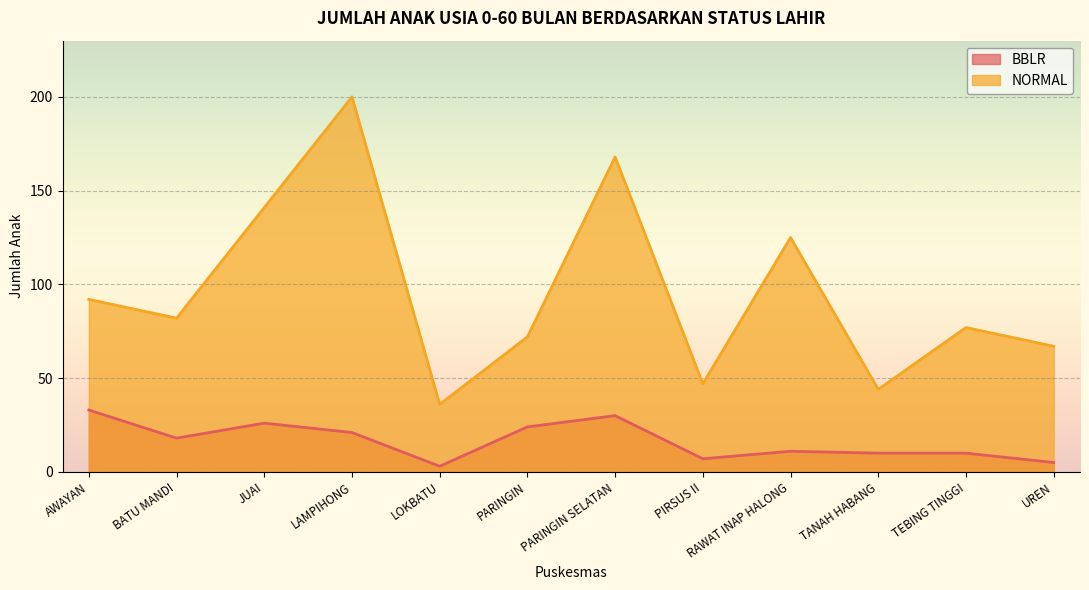

Rank the series at RAWAT INAP HALONG from highest to lowest value.

NORMAL, BBLR